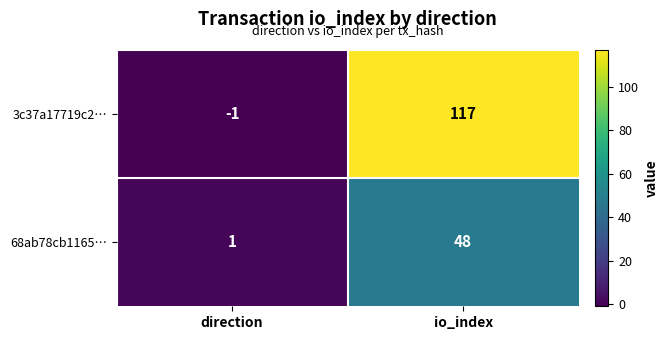

Which series has the widest spread of values?

3c37a17719c2…